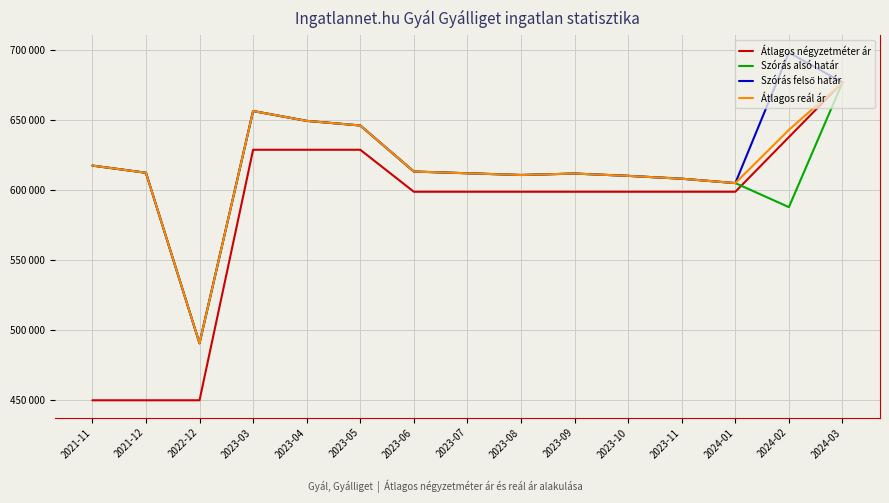

True or false: Szórás alsó határ and Átlagos reál ár cross at least once.

False